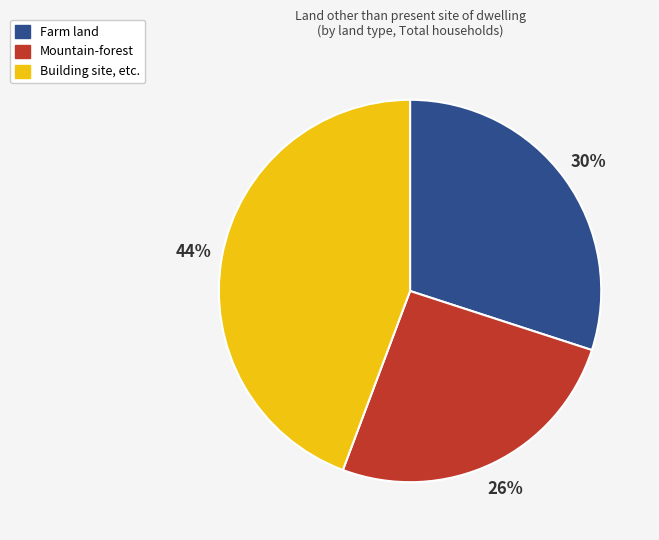

Which slice is the largest?

Building site, etc.